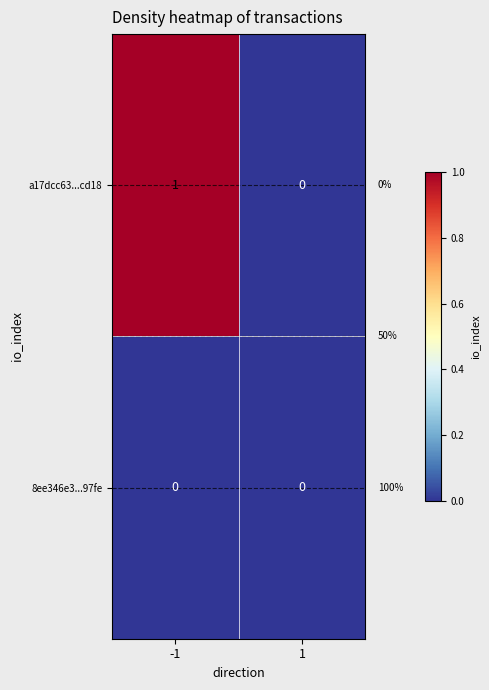

List the series in order of their overall mean, lowest first.

8ee346e3...97fe, a17dcc63...cd18